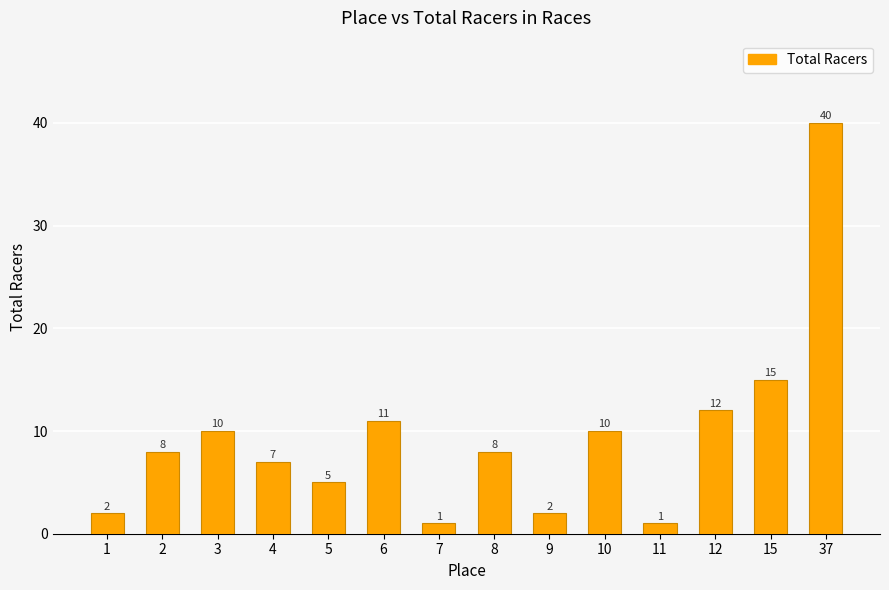

What is the greatest value displayed?

40